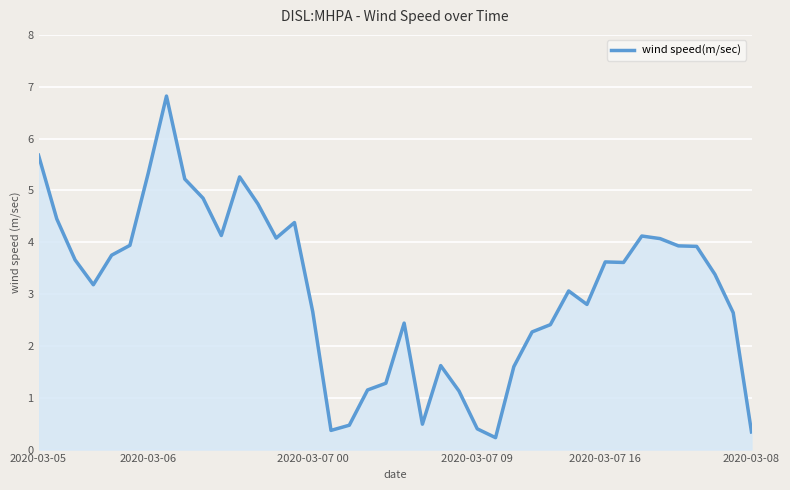

How many distinct data groups are displayed?

1